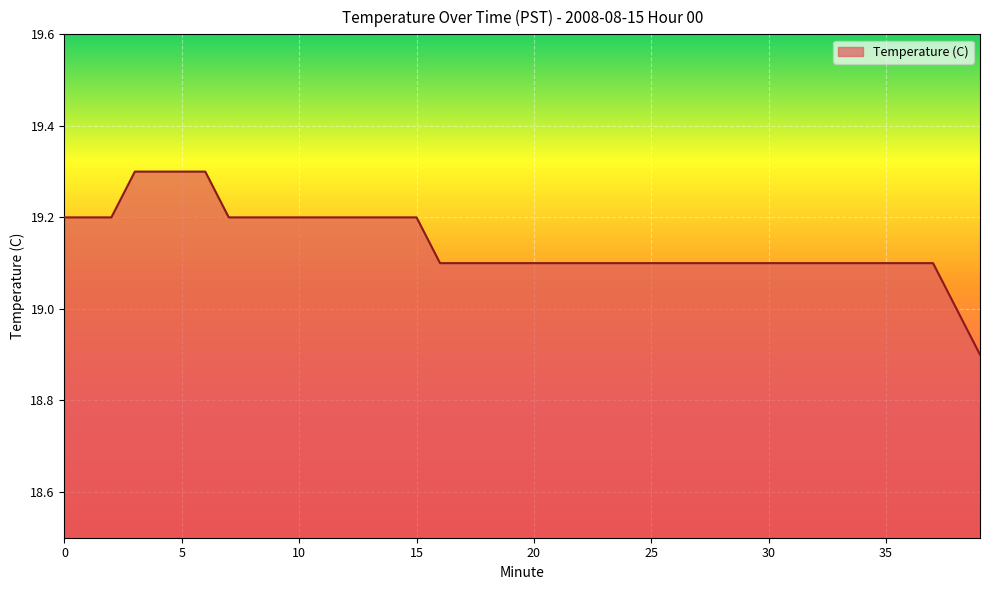

What is the difference between the maximum and minimum values?

0.4